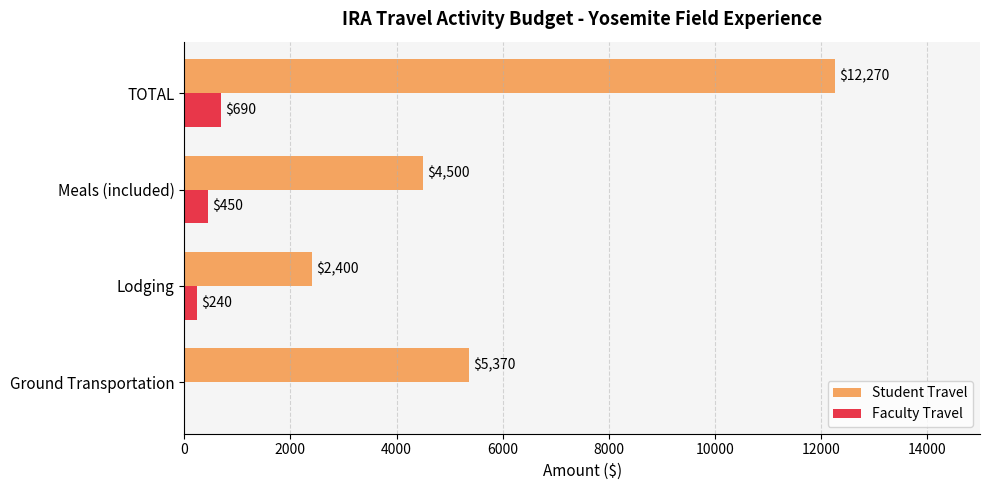

What is the sum of all Student Travel values?

24540